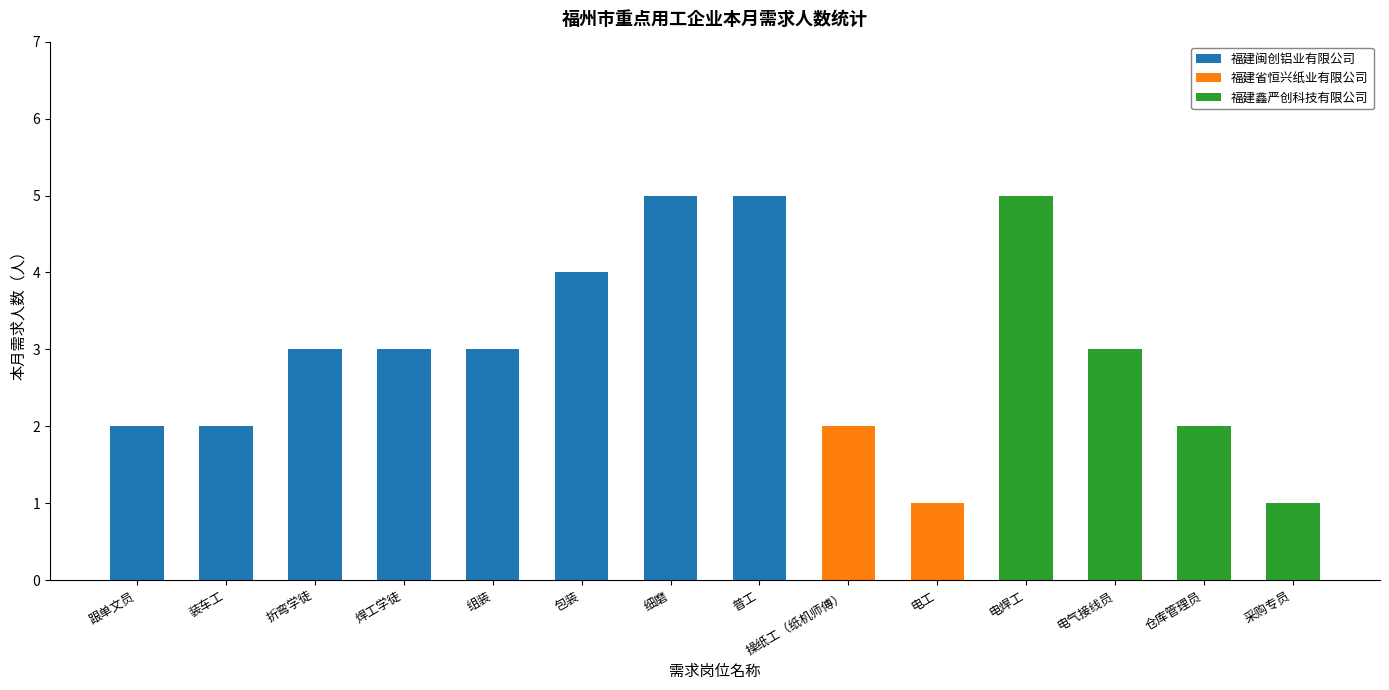

The value of 福建闽创铝业有限公司 at 操纸工（纸机师傅） is 3. True or false?

False